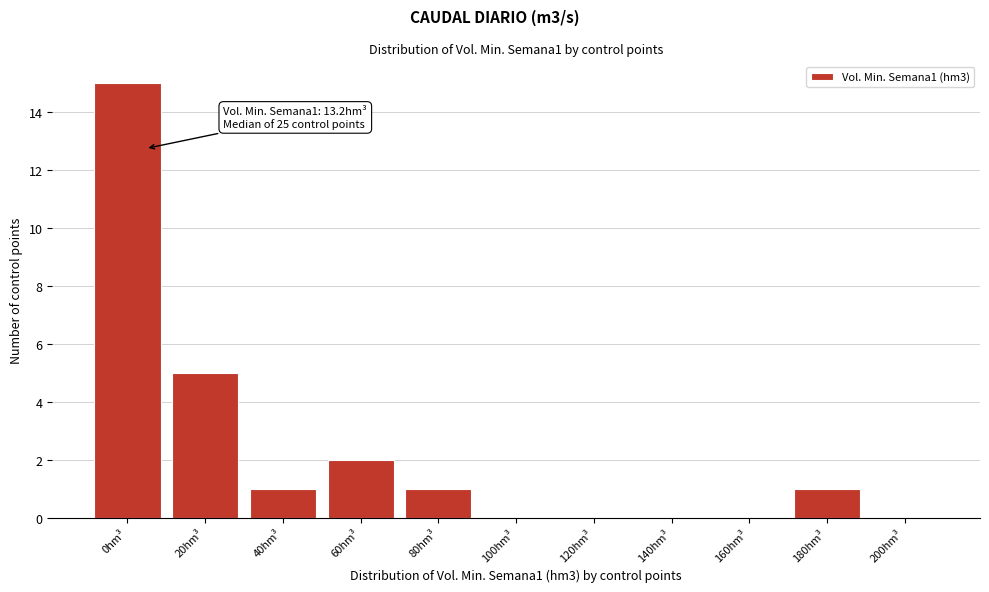

Reading left to right, transcribe all the data shown in this chart.

0hm³=15	20hm³=5	40hm³=1	60hm³=2	80hm³=1	100hm³=0	120hm³=0	140hm³=0	160hm³=0	180hm³=1	200hm³=0